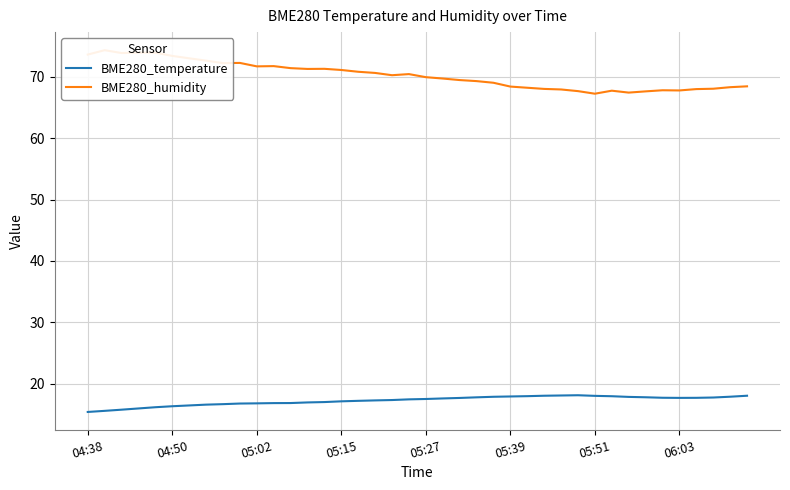

True or false: BME280_temperature has a value of 18.1 at 05:51.

True